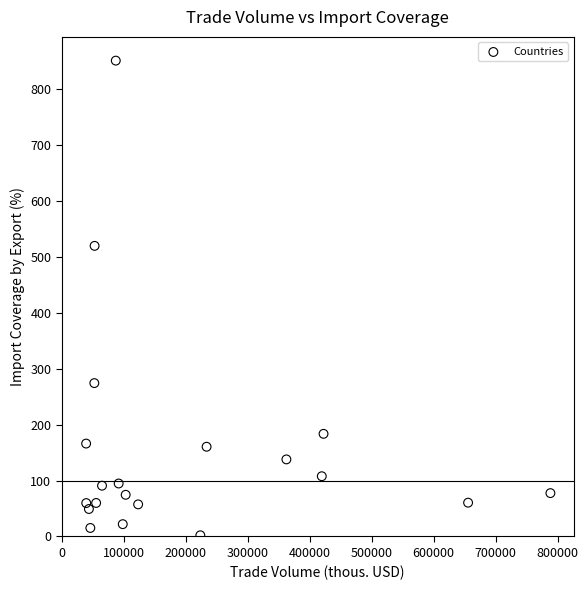

What Y value in the scatter plot is closest to 426?

519.6